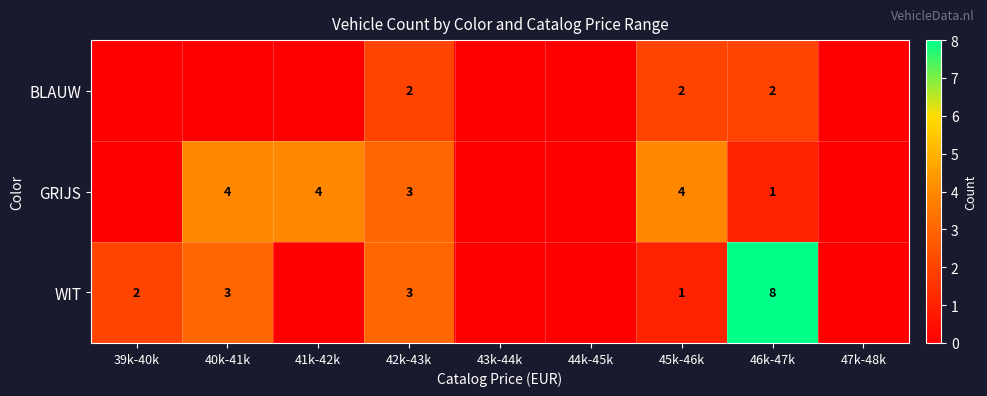

Between 42k-43k and 45k-46k, which series saw the biggest shift?

WIT